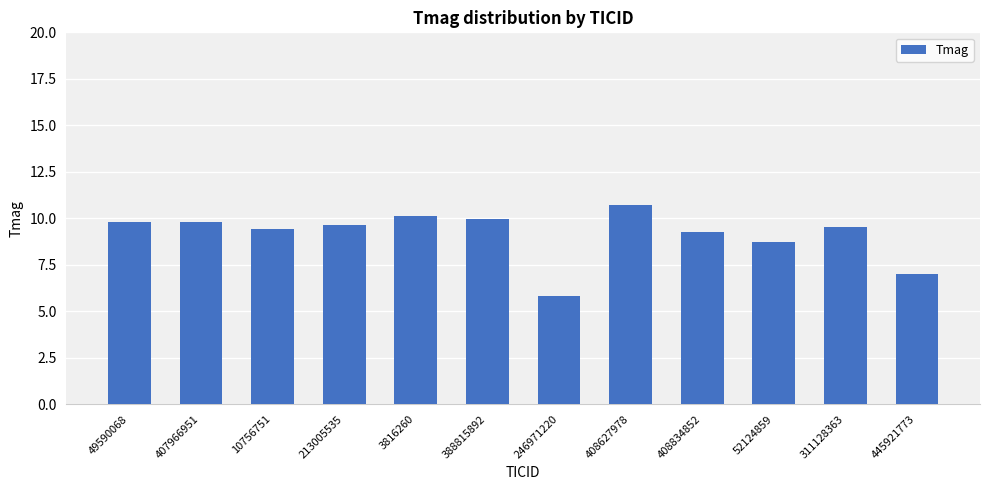

How many values exceed 9?

9